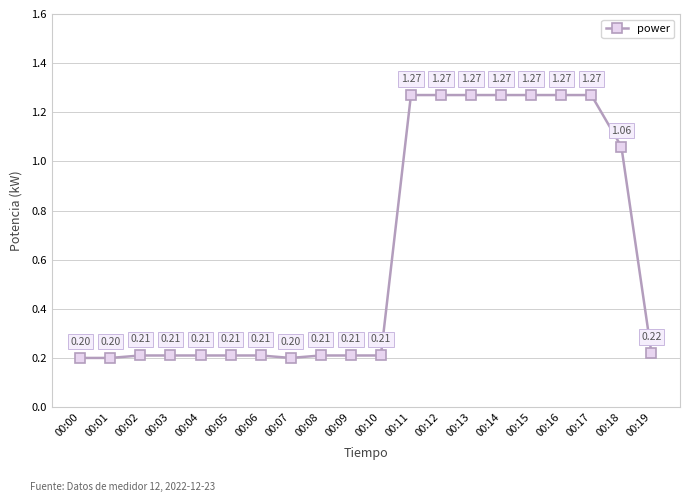

Which has a higher value, 00:09 or 00:14?

00:14